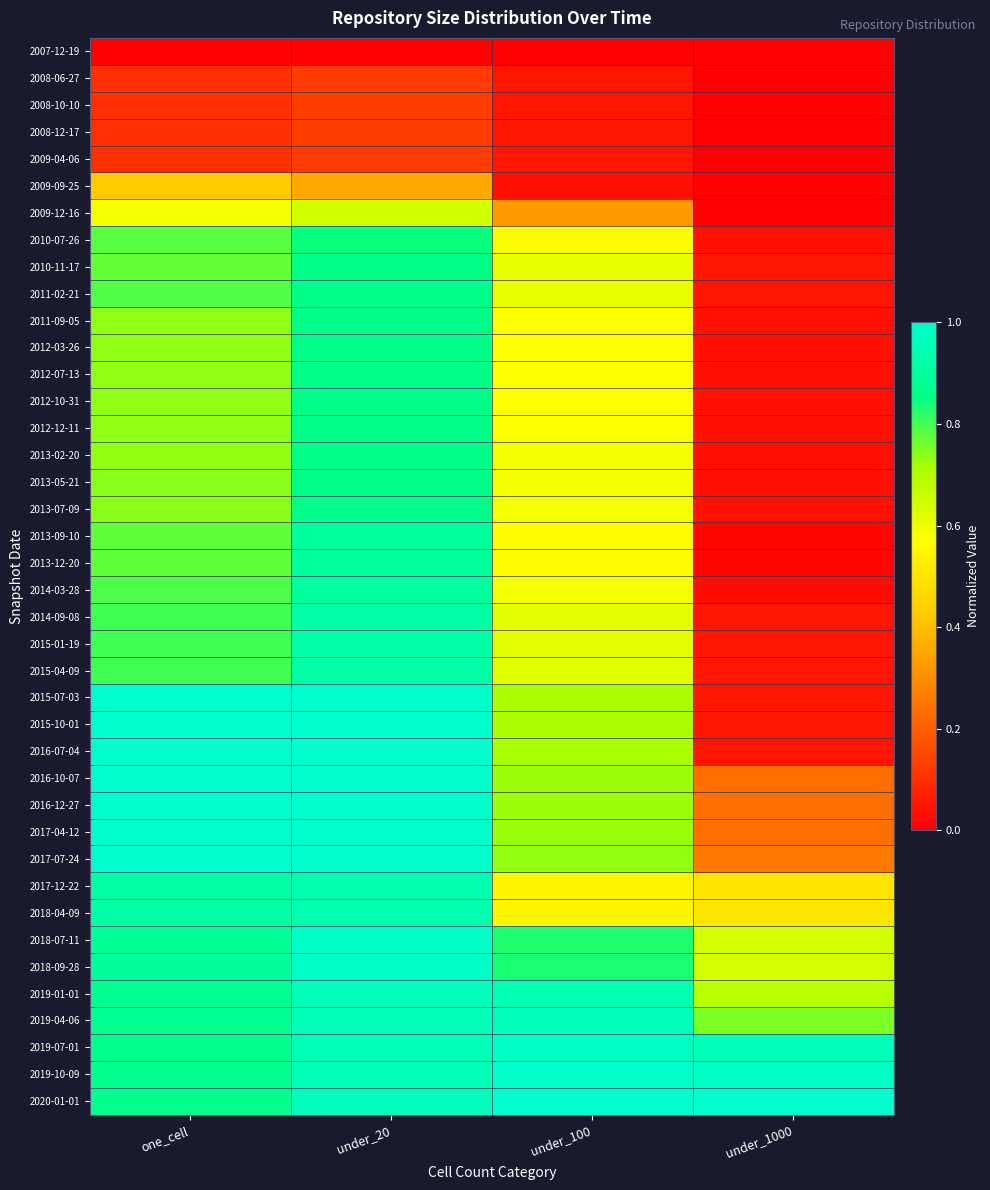

At how many categories does at least one series exceed 0?

4